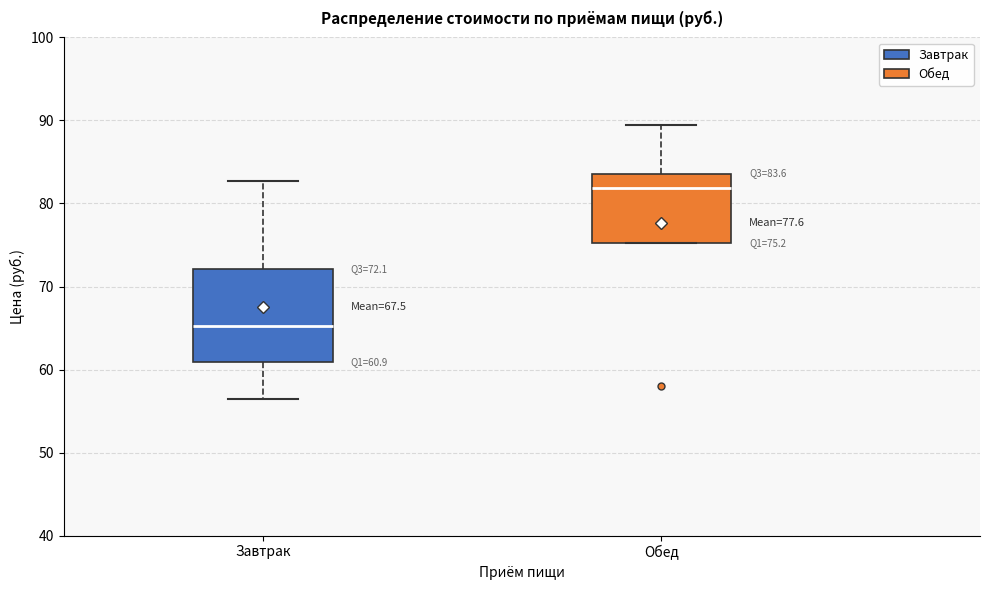

Which box is the tallest, from its lower edge to its upper edge?

Завтрак